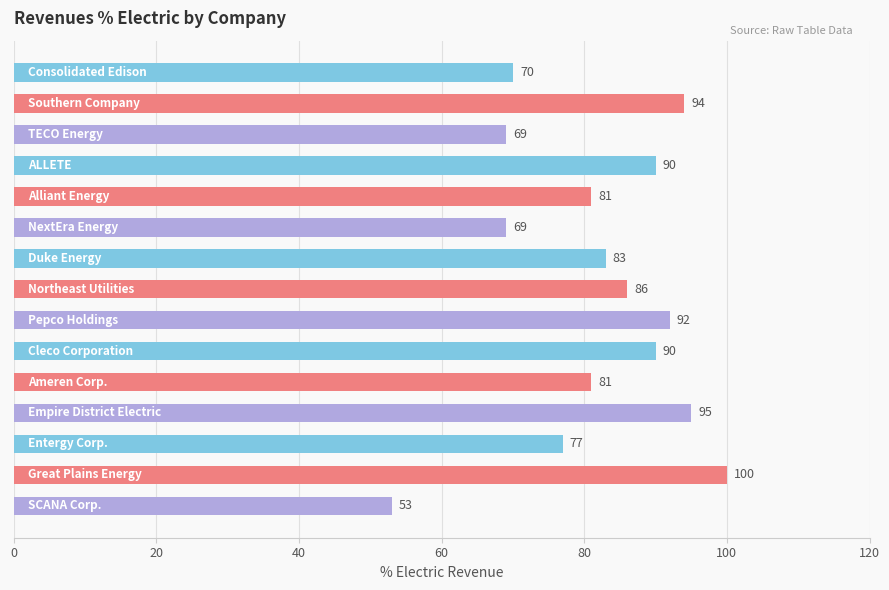

What is the average value?

82